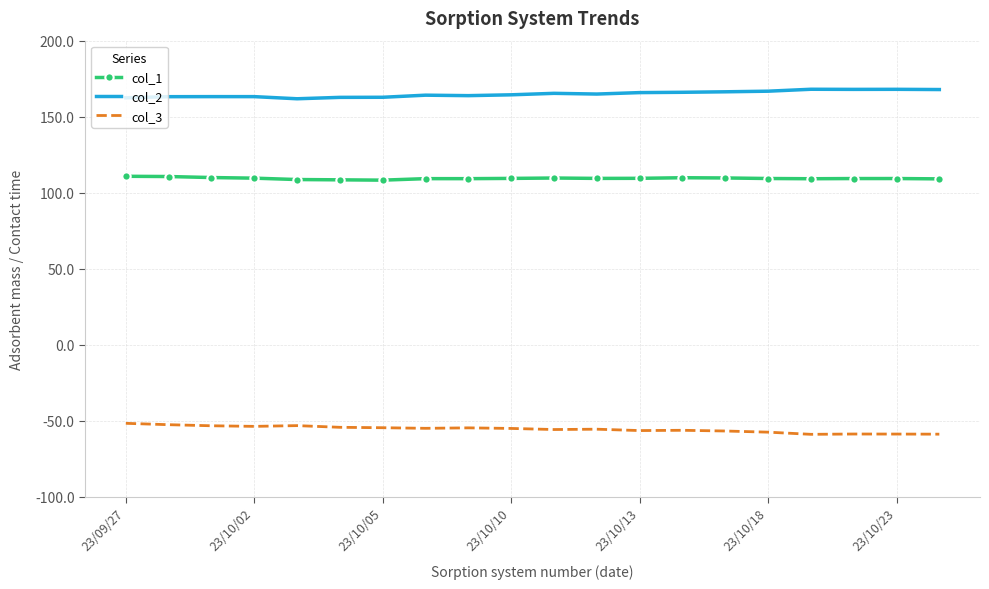

Which series has the largest total across all categories?

col_2